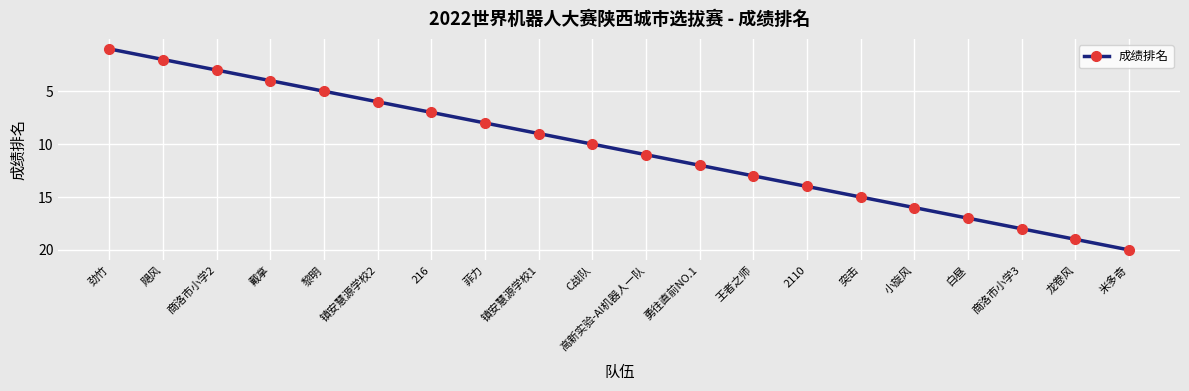

Rank the categories by value from lowest to highest.

劲竹, 飓风, 商洛市小学2, 戴拿, 黎明, 镇安慧源学校2, 216, 菲力, 镇安慧源学校1, C战队, 高新实验-AI机器人一队, 勇往直前NO.1, 王者之师, 2110, 突击, 小旋风, 白昼, 商洛市小学3, 龙卷风, 米多奇